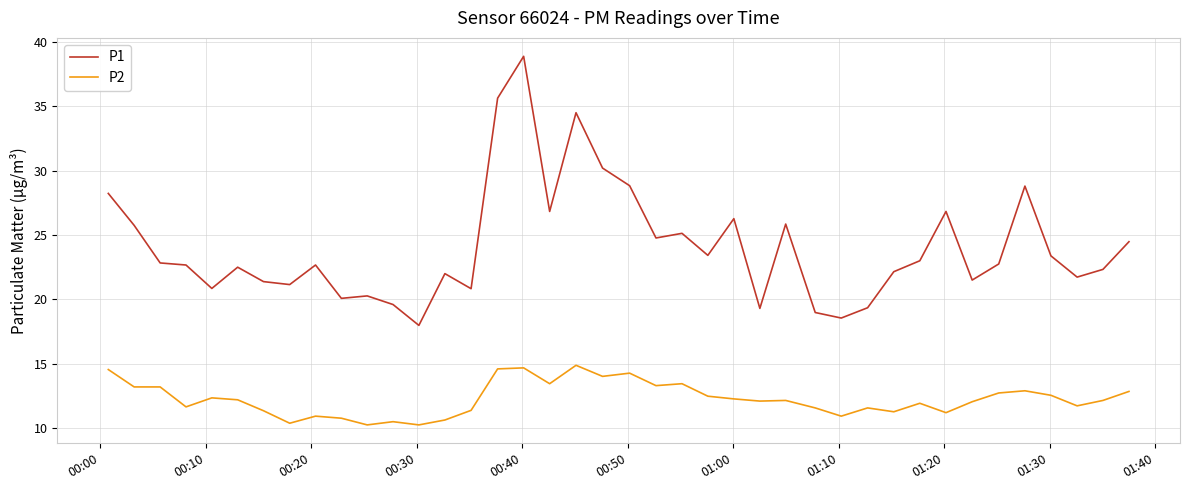

What are all the series names shown in the legend?

P1, P2